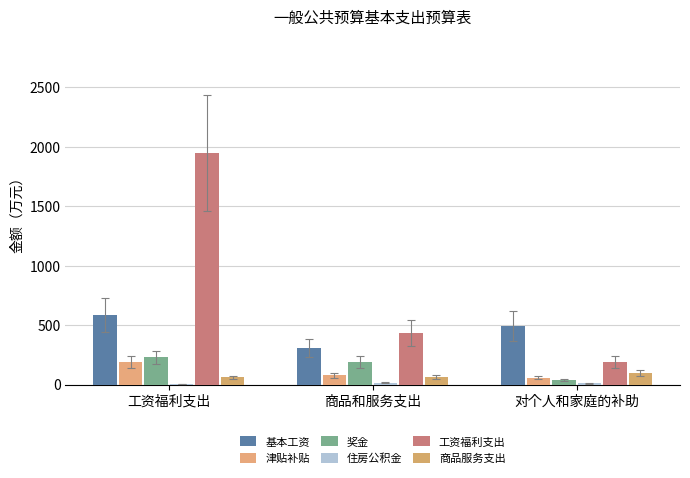

How many series are shown in this chart?

6